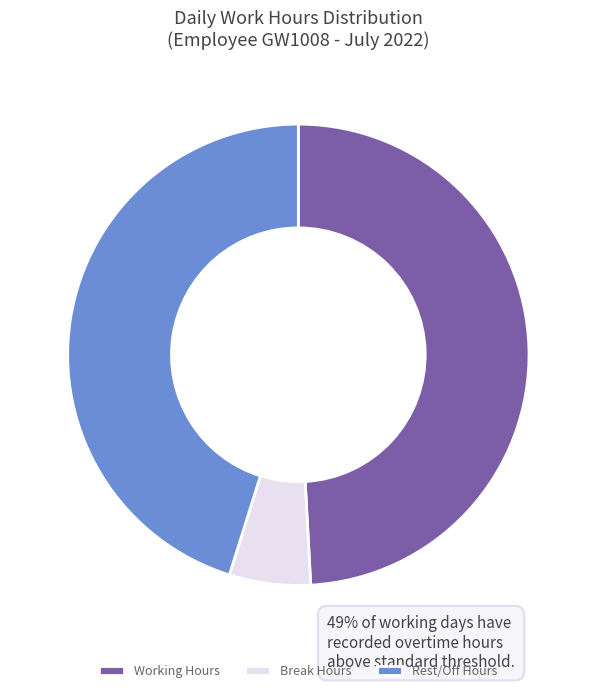

Do Working Hours and Rest/Off Hours together represent more than half of the pie?

Yes